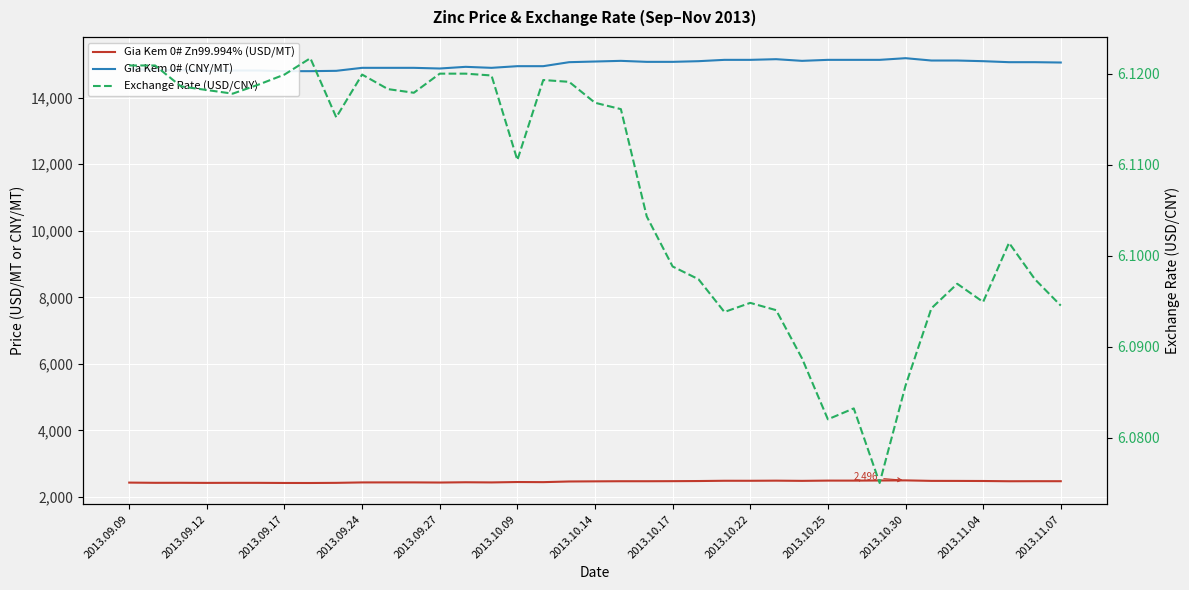

At which category does Gia Kem 0# Zn99.994% (USD/MT) reach its first local peak?

2013.09.17